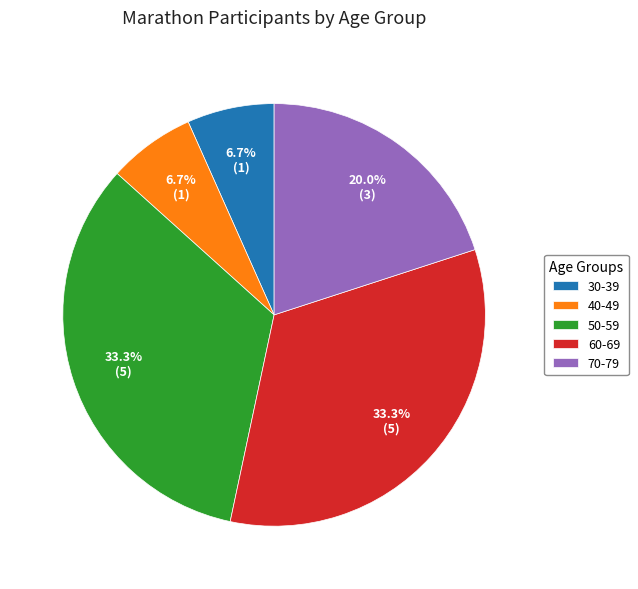

To the nearest percent, what is the difference between the largest and smallest slice percentages?

27%